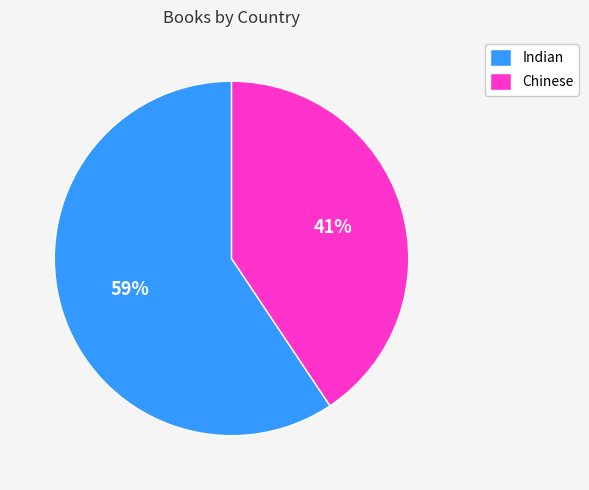

To the nearest percent, what portion does Indian represent?

59%